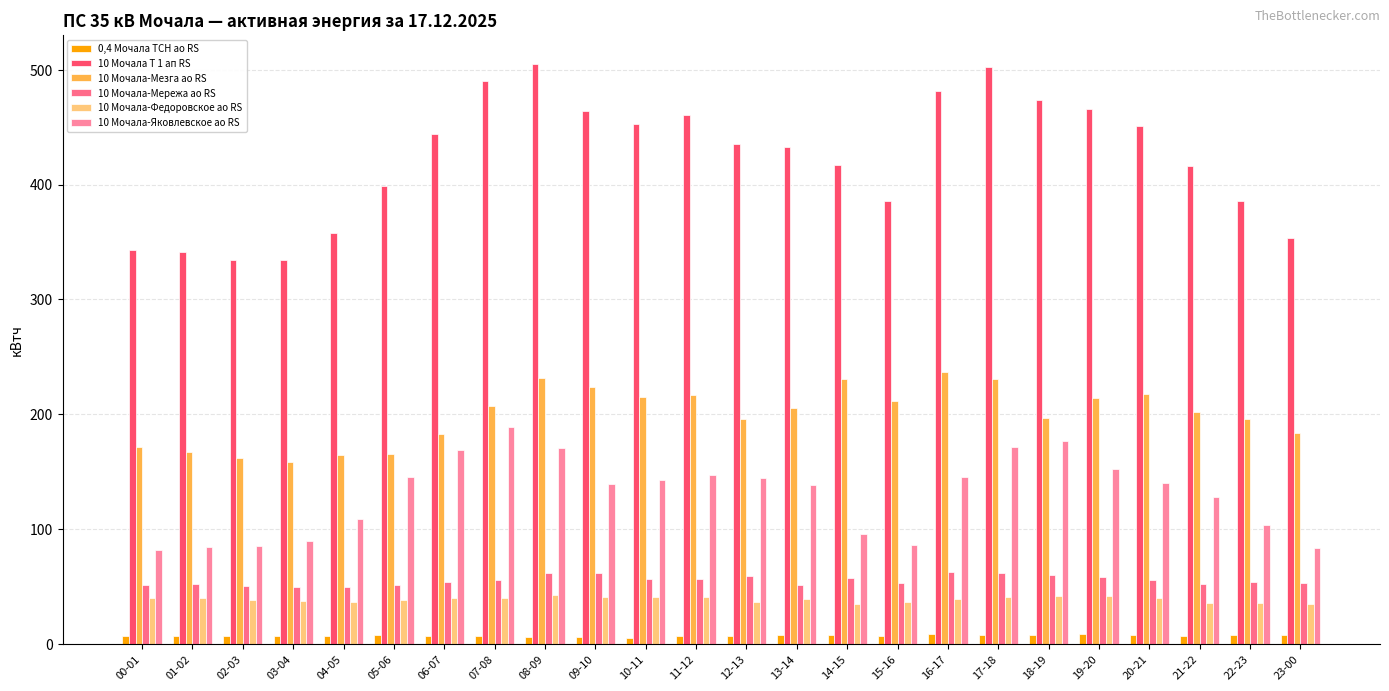

Where is 0,4 Мочала ТСН ао RS nearest to the value 7?

12-13